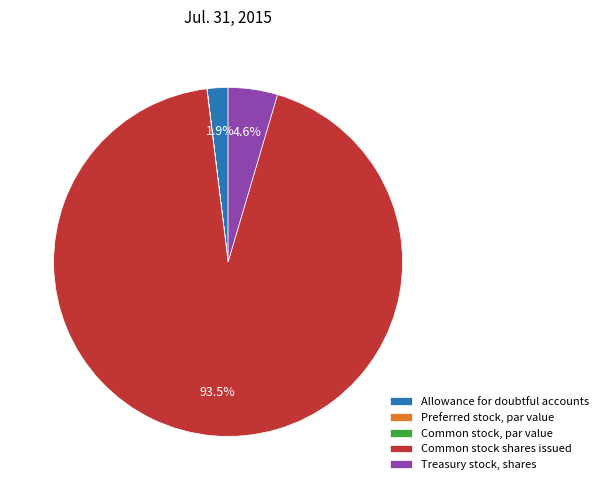

Is there any slice that represents more than half of the pie?

Yes